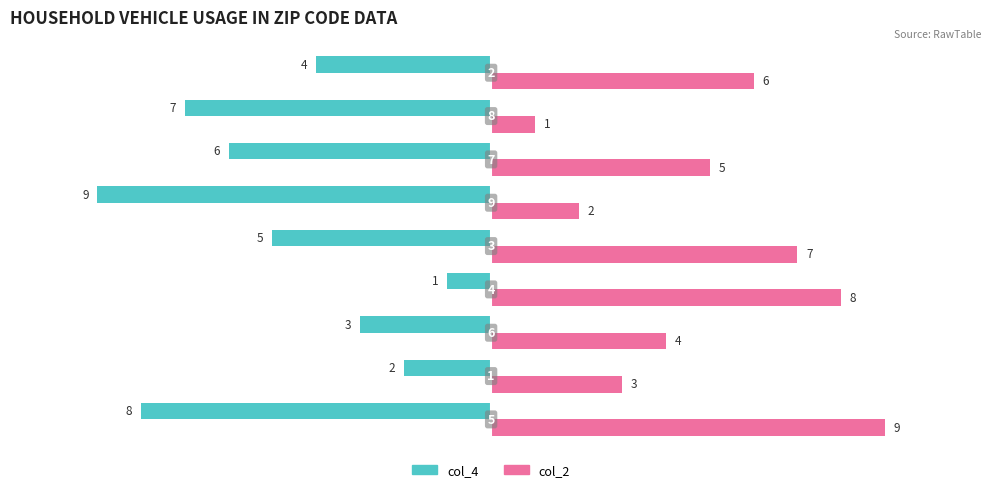

Which series has the largest total across all categories?

col_2